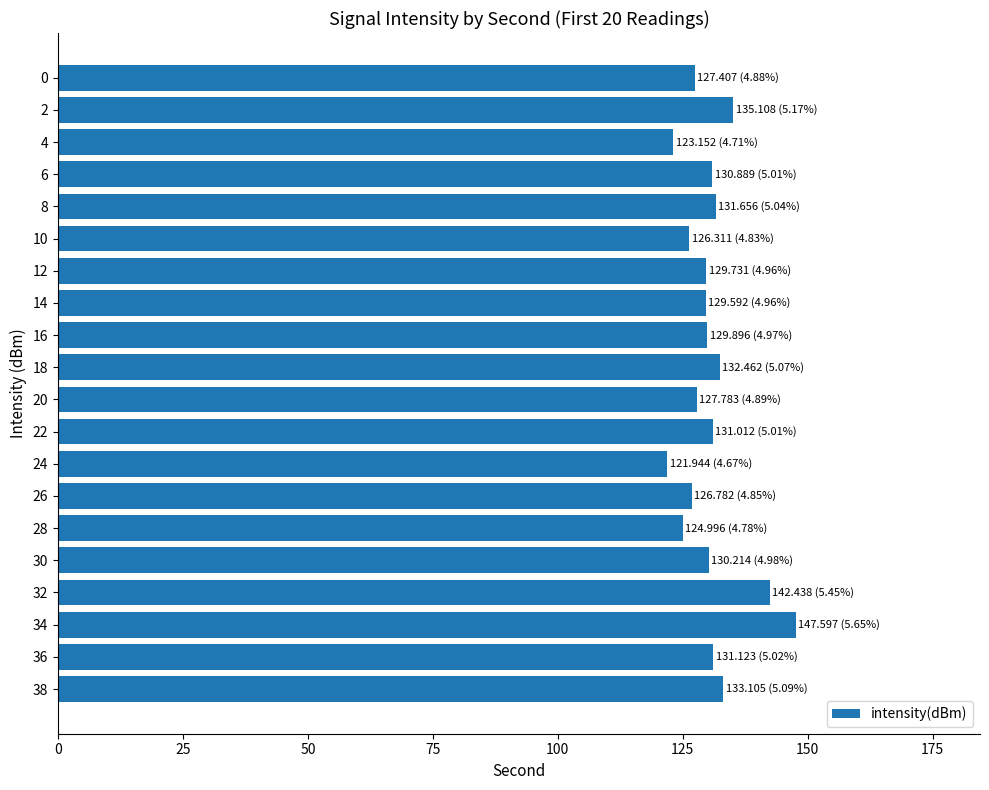

What is the ratio of the value at 14 to the value at 36?

1.0